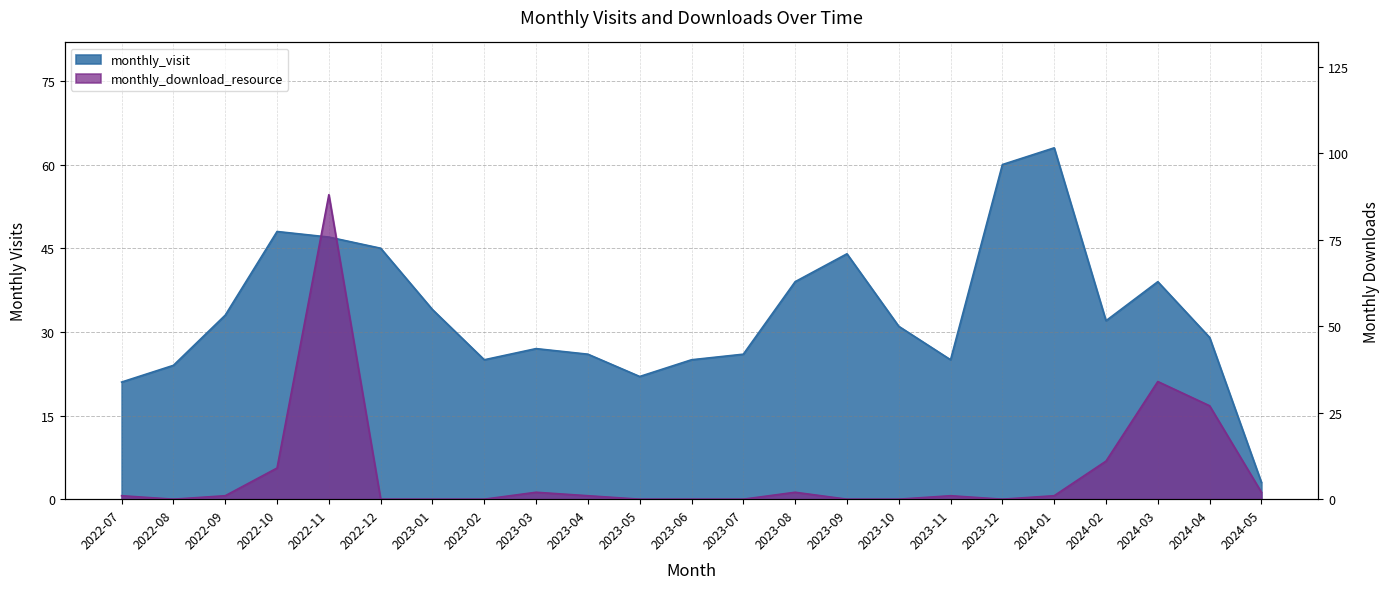

How many data points in monthly_download_resource are less than 1?

10